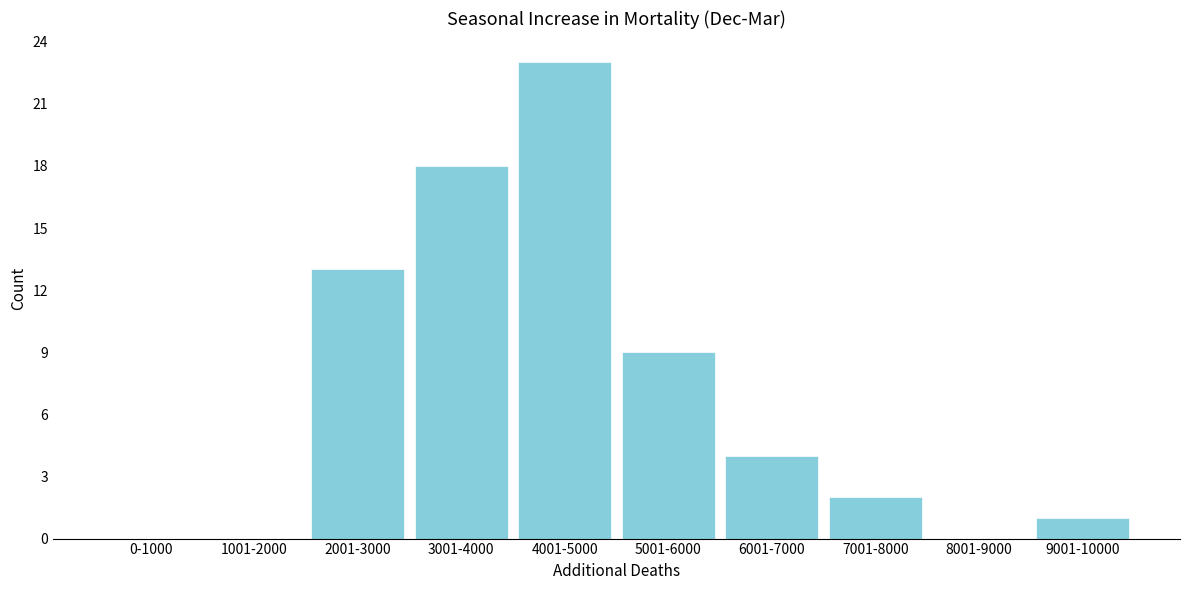

Reading left to right, extract all data points from this chart.

0-1000=0	1001-2000=0	2001-3000=13	3001-4000=18	4001-5000=23	5001-6000=9	6001-7000=4	7001-8000=2	8001-9000=0	9001-10000=1